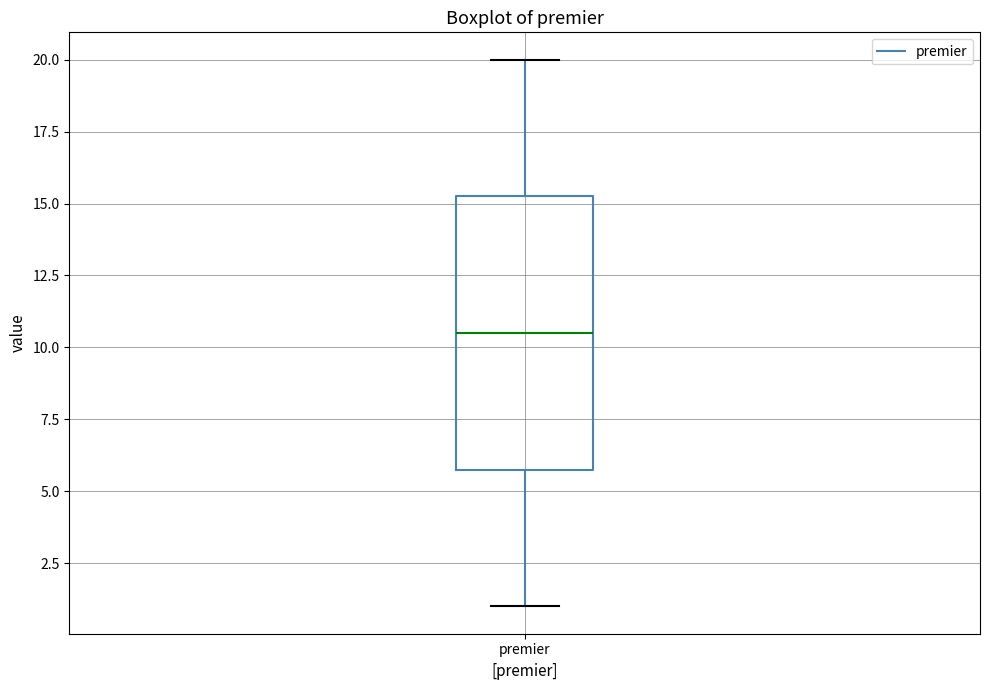

Where does the lower whisker of the box for premier end on the y-axis? The values are not printed on the chart, so give them approximately, as read against the axis.

1.0